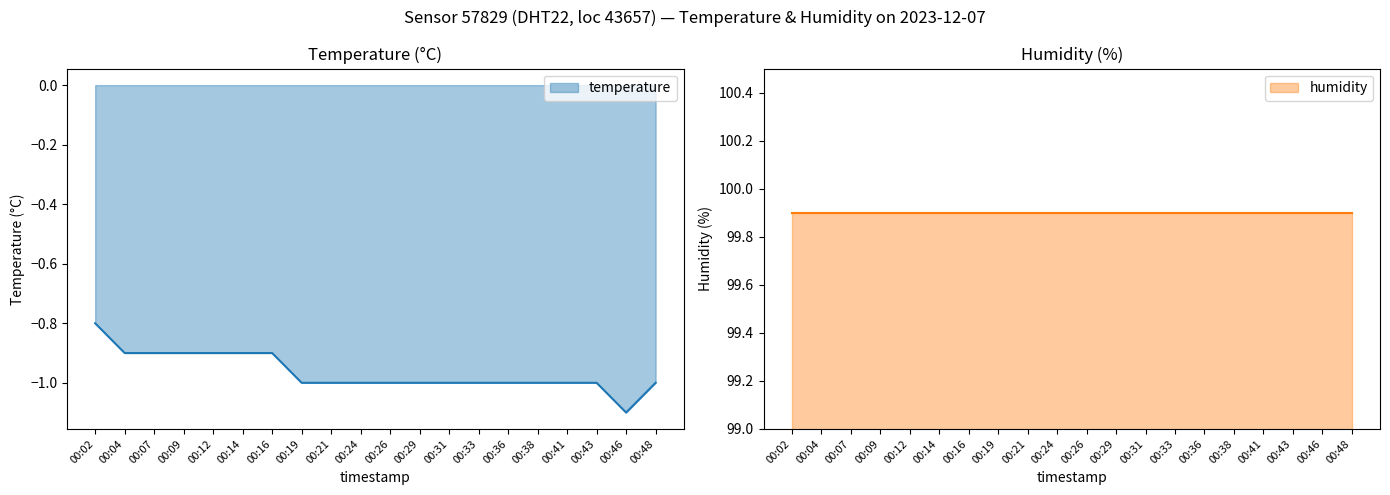

True or false: temperature and humidity cross at least once.

False